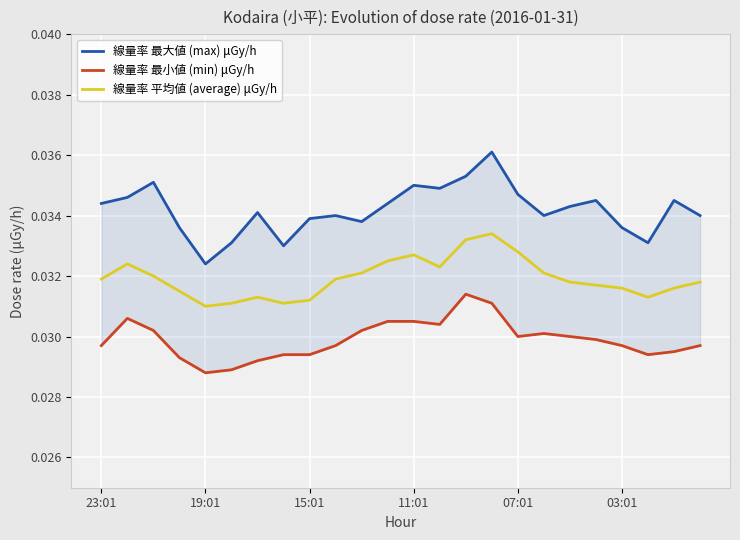

How many lines are shown in the chart?

3